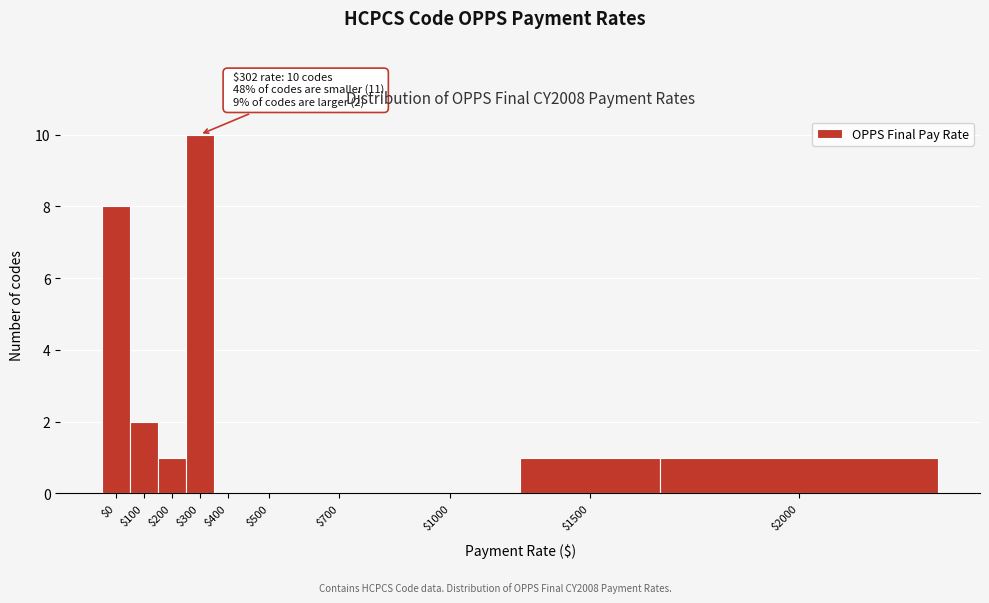

Is it true that the value at $400 is 7?

False